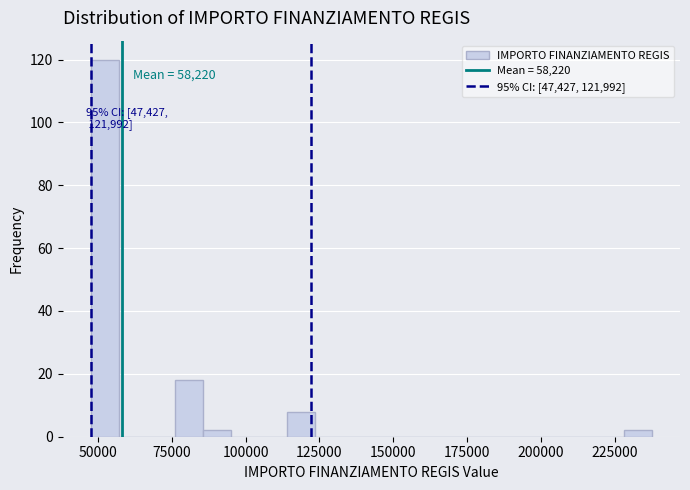

Read against the x-axis, roughly where is the centre of the tallest bar?

50000